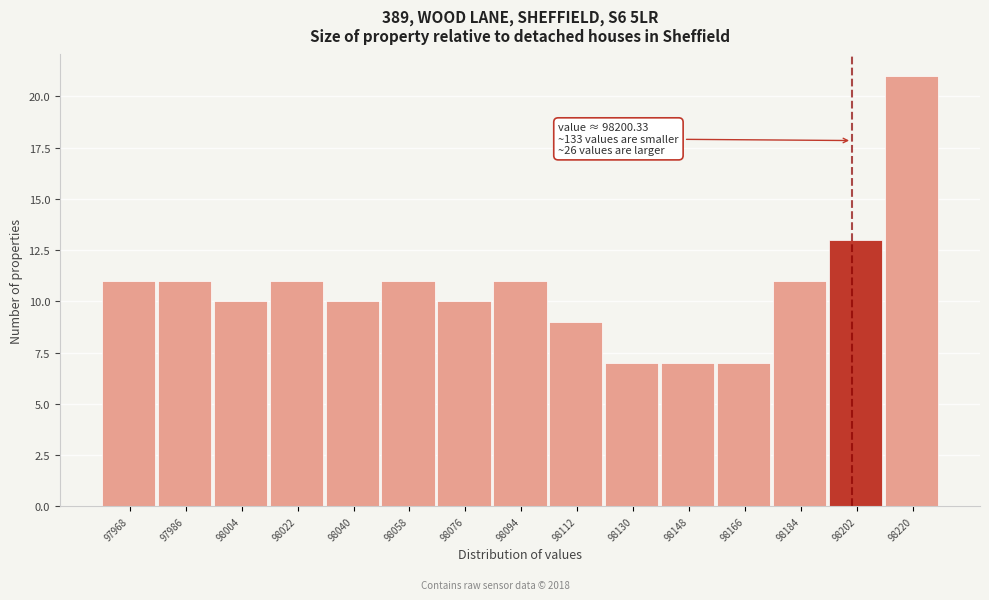

Over which range of the x-axis is the bar tallest?

98210 to 98228